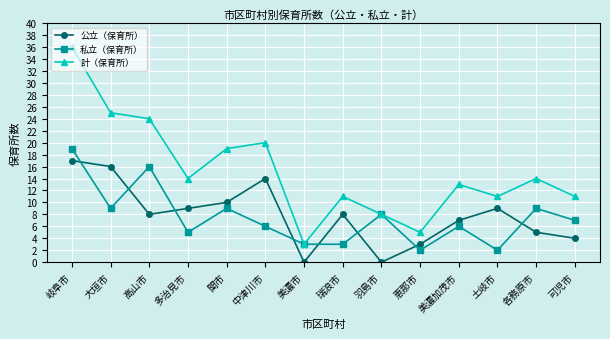

Where is the first local minimum for 公立（保育所）?

高山市